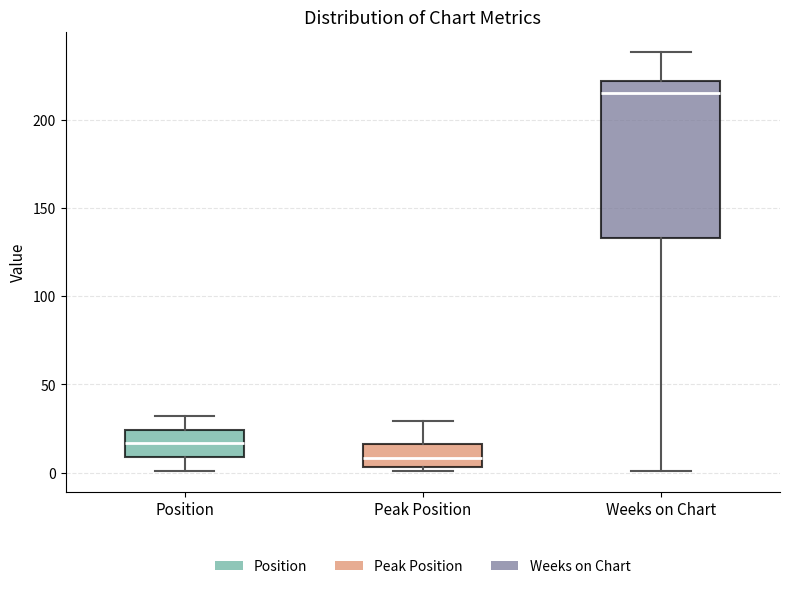

Reading left to right, read every box against the y-axis: the position of its median line, the range the box covers, and the ends of its whiskers. The values are not printed on the chart, so give them approximately, as read against the axis.

Position: median 15, box 10 to 25, whiskers 0 to 30
Peak Position: median 10, box 5 to 15, whiskers 0 to 30
Weeks on Chart: median 215, box 135 to 220, whiskers 0 to 240